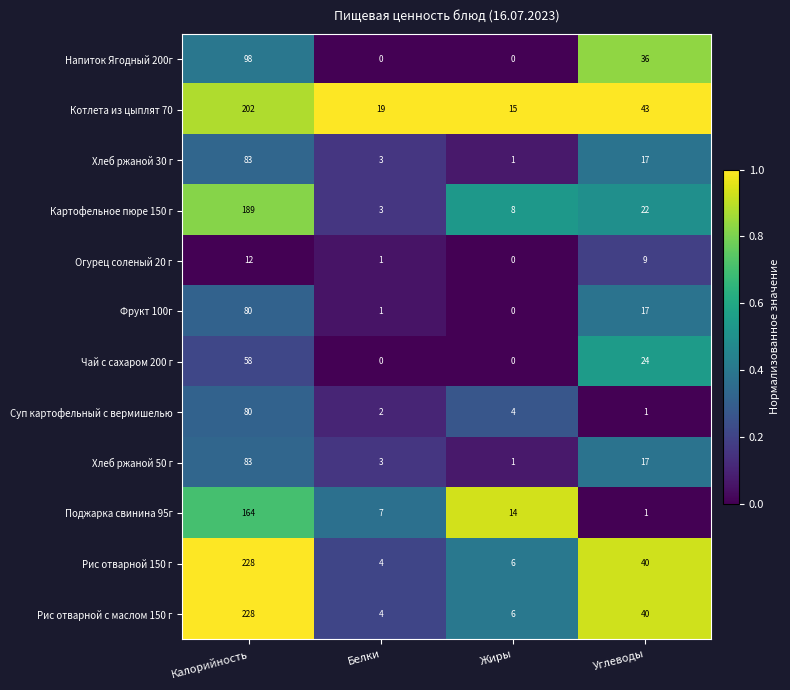

List the labels in order of Поджарка свинина 95г value, smallest first.

Углеводы, Белки, Жиры, Калорийность